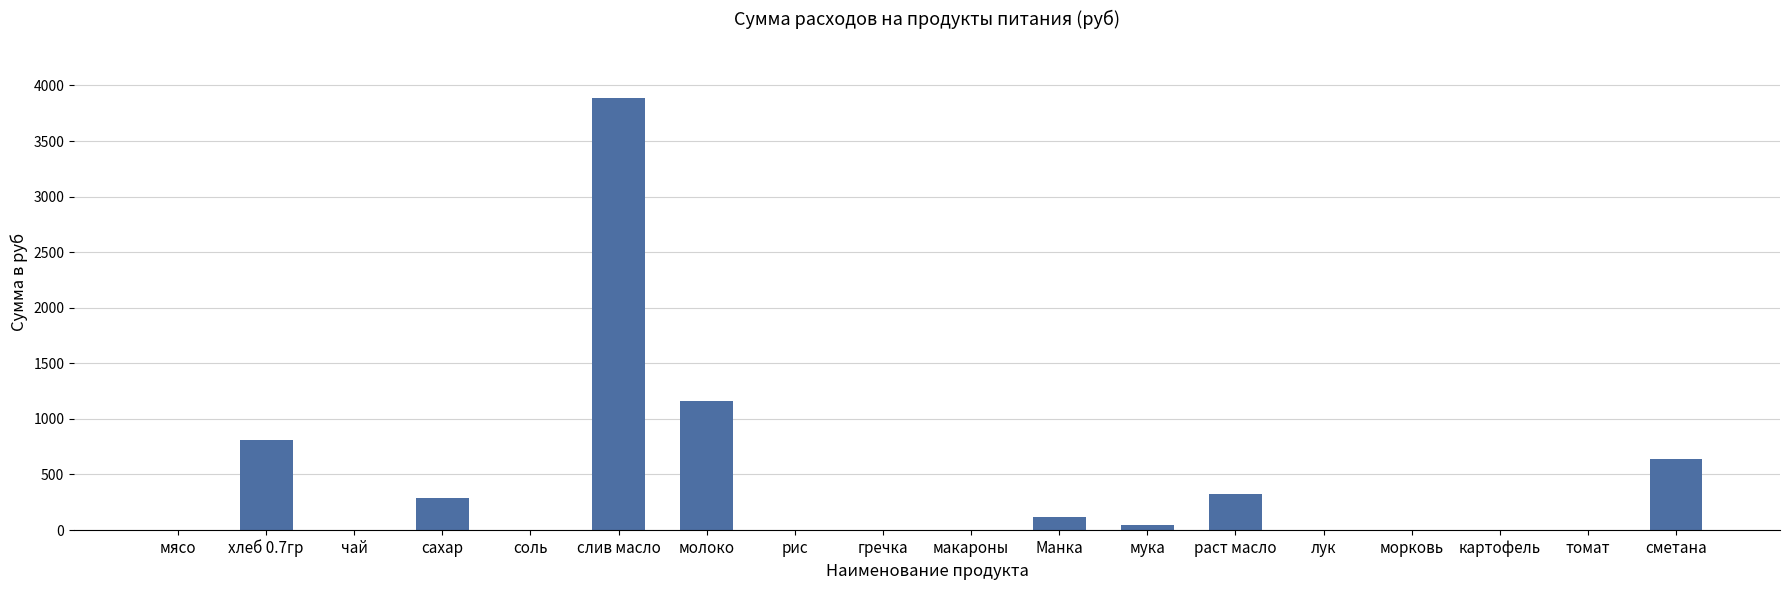

The value at картофель is -2399.8. True or false?

False